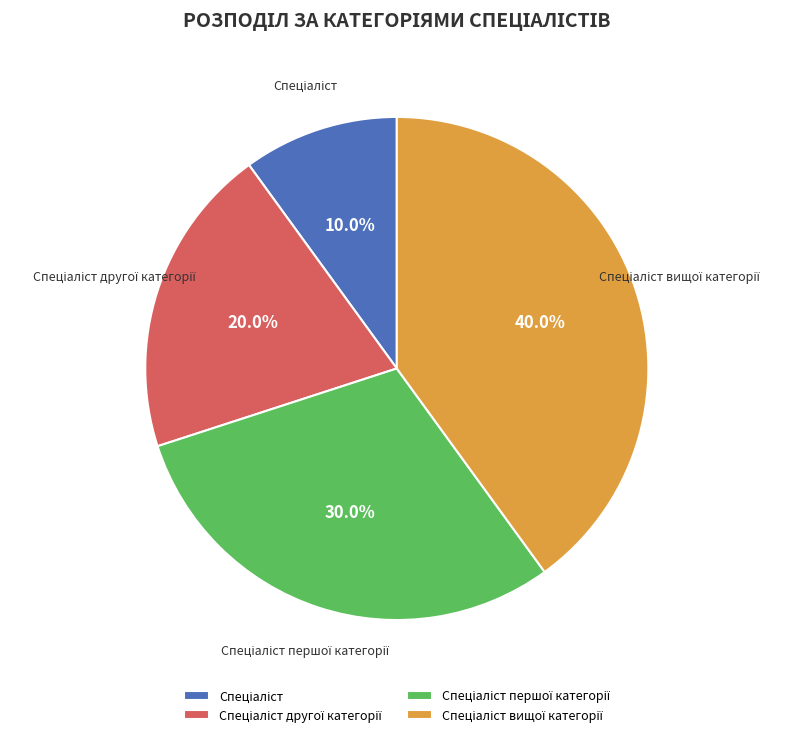

How many segments does this pie chart have?

4